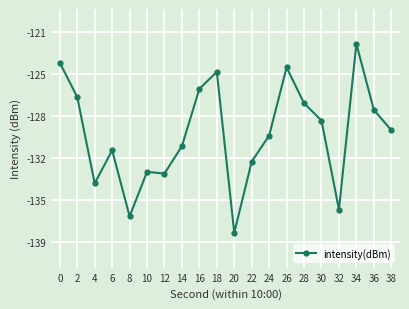

Reading left to right, list all the values displayed in this chart.

-123.7	-126.6	-134.0	-131.2	-136.8	-133.0	-133.2	-130.8	-125.9	-124.4	-138.2	-132.1	-129.9	-124.1	-127.1	-128.6	-136.2	-122.0	-127.7	-129.4